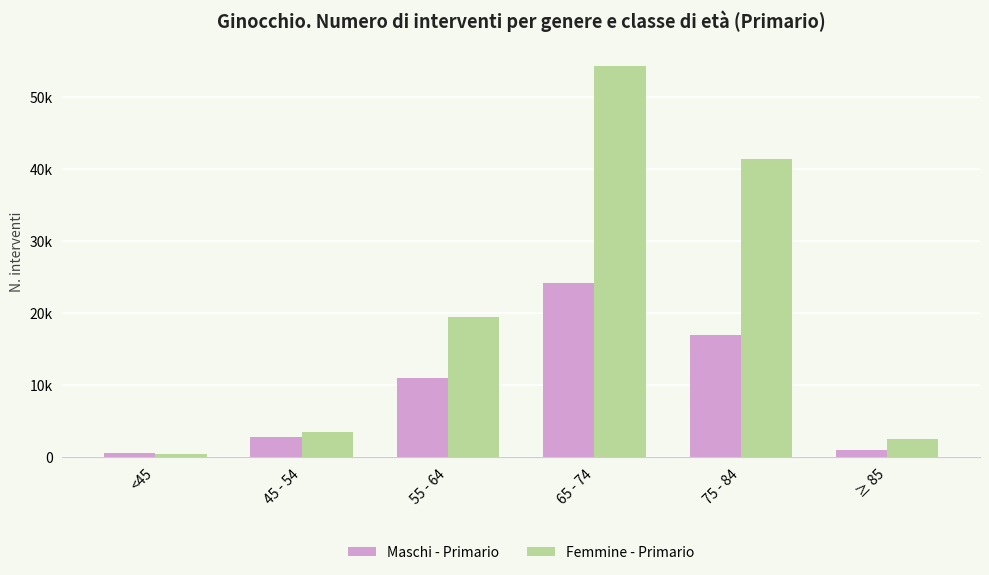

What is the value of the Femmine - Primario bar at the 1st from the left?

429